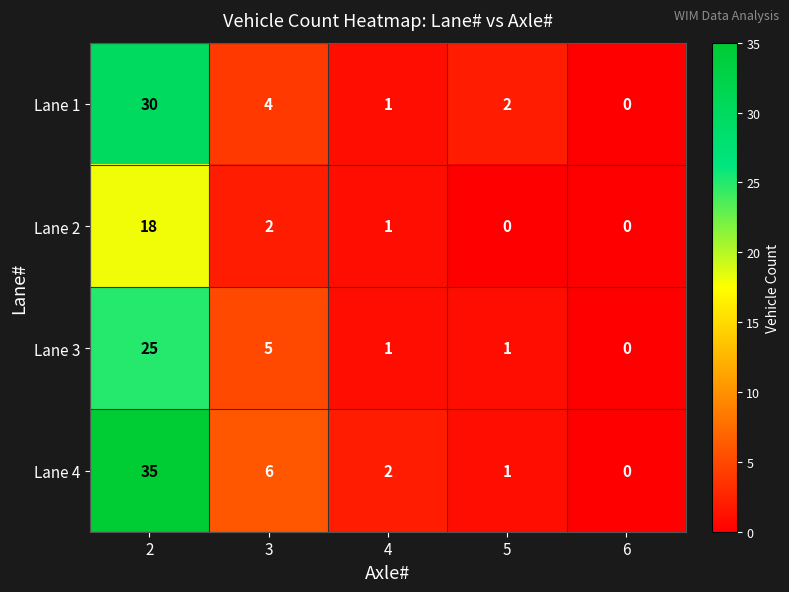

List the series in order of their peak value, highest first.

Lane 4, Lane 1, Lane 3, Lane 2